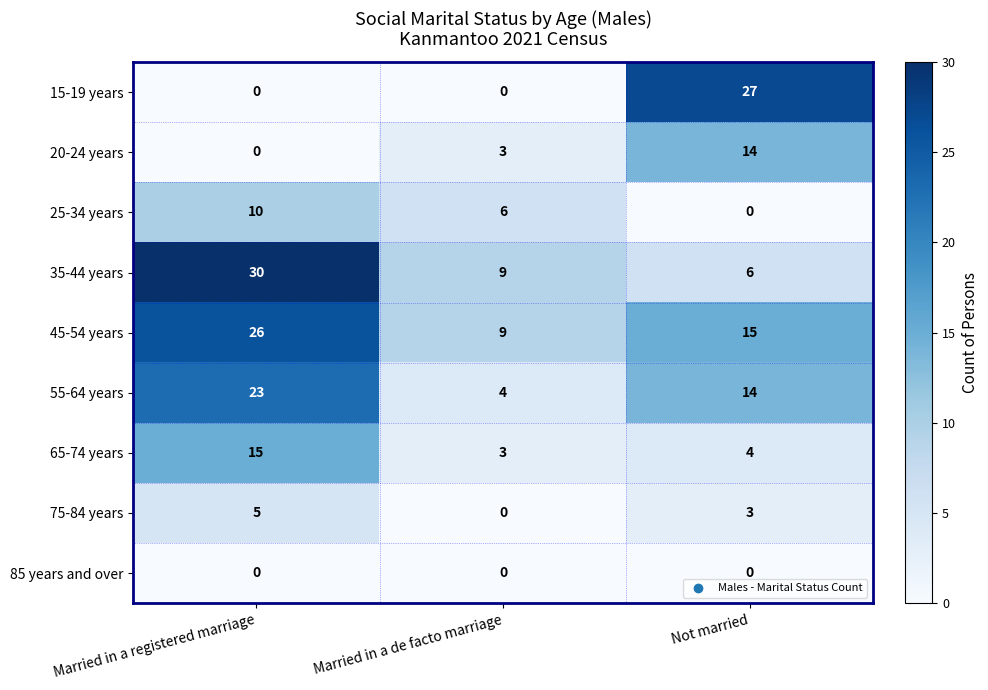

What is the difference between the maximum and minimum values in the 75-84 years series?

5